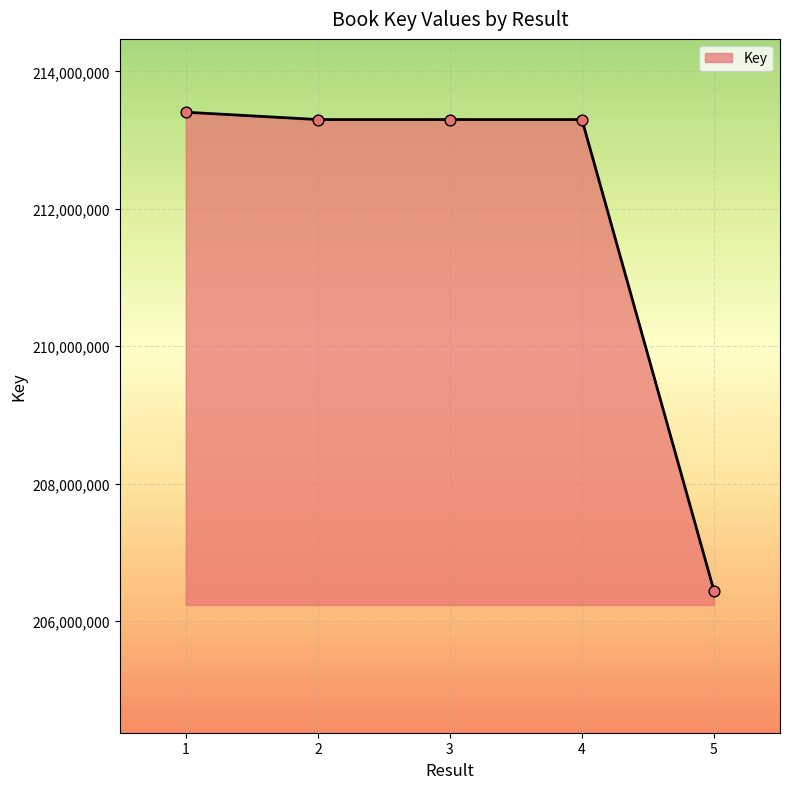

What is the change in value from 3 to 4?

-38